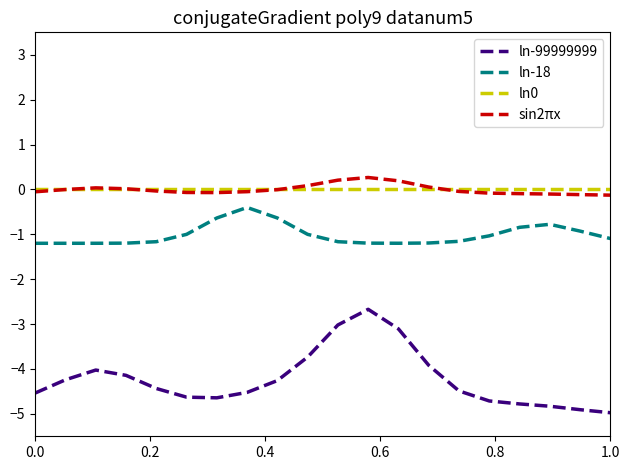

Which series has the largest range (max minus min)?

ln-99999999